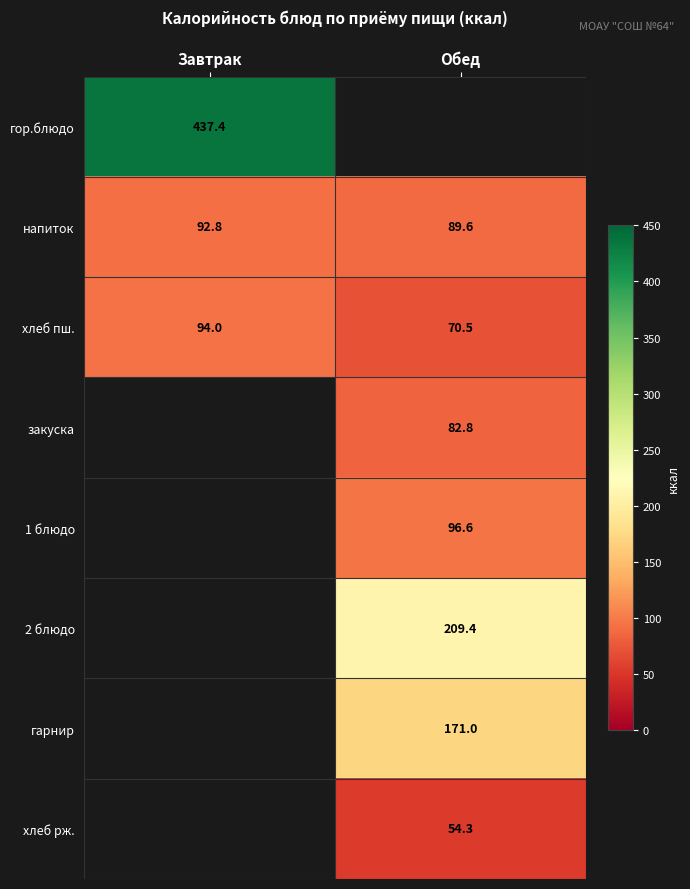

The 1 блюдо series shows 27.5 at Обед. True or false?

False